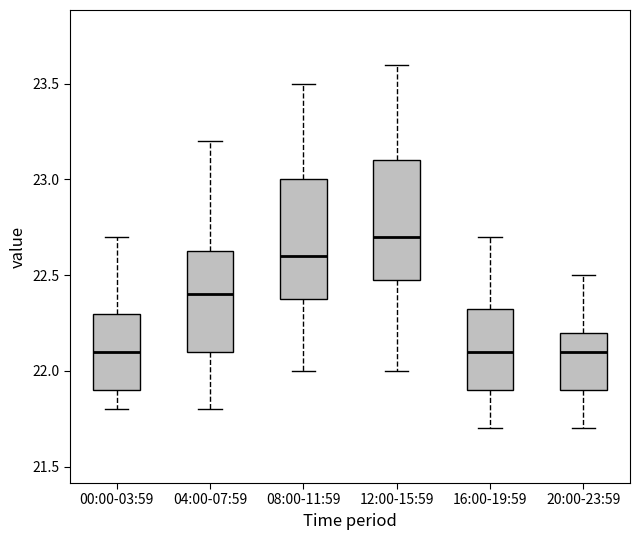

Where is the lower edge of the box for 08:00-11:59 on the y-axis? The values are not printed on the chart, so give them approximately, as read against the axis.

22.40